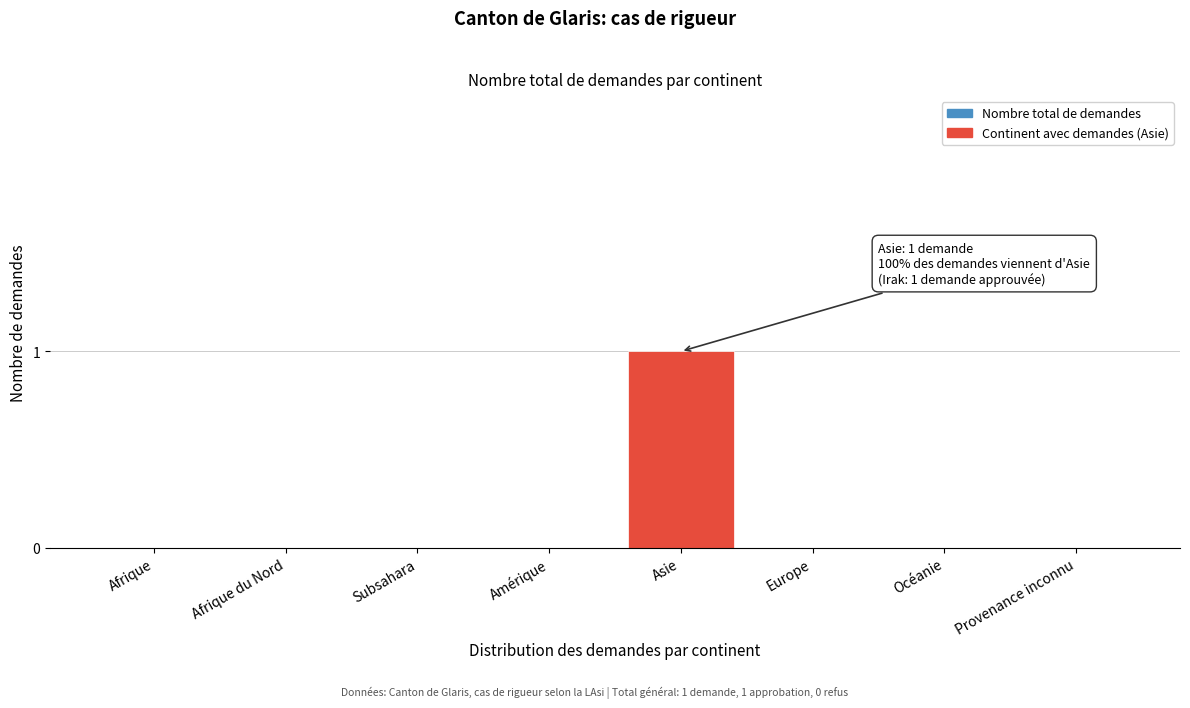

Reading left to right, extract all data points from this chart.

Afrique=0	Afrique du Nord=0	Subsahara=0	Amérique=0	Asie=1	Europe=0	Océanie=0	Provenance inconnu=0